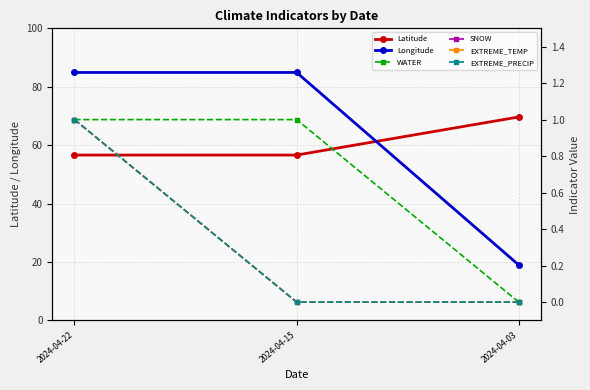

What is the minimum value for Latitude?

56.6